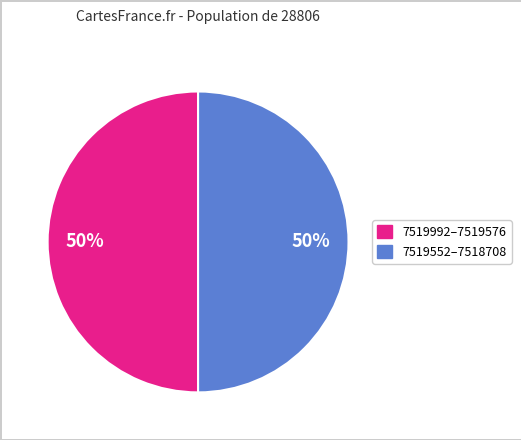

To the nearest percent, what is the average slice percentage?

50%